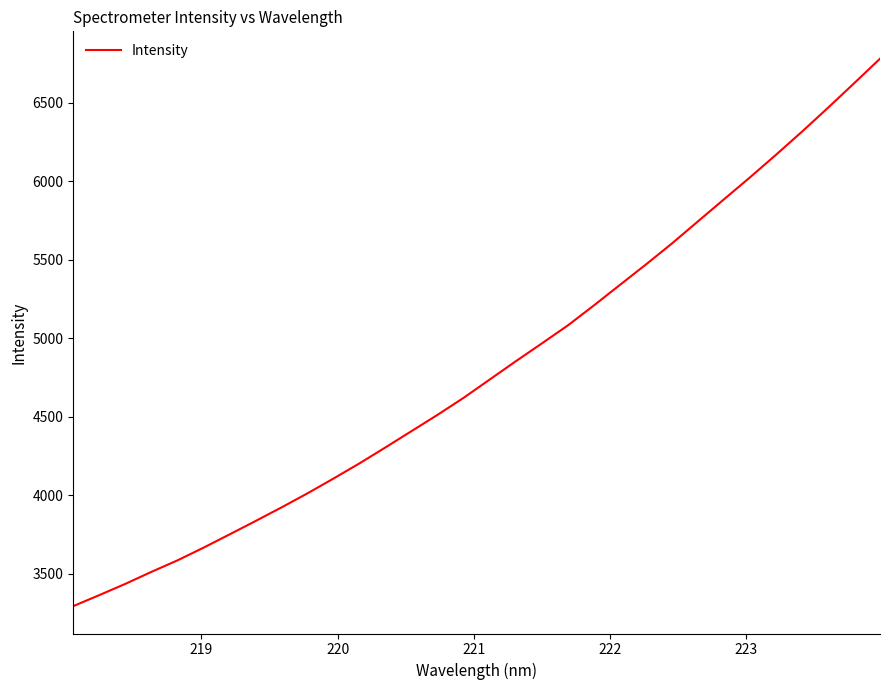

What is the difference between the maximum and minimum values?

3489.8